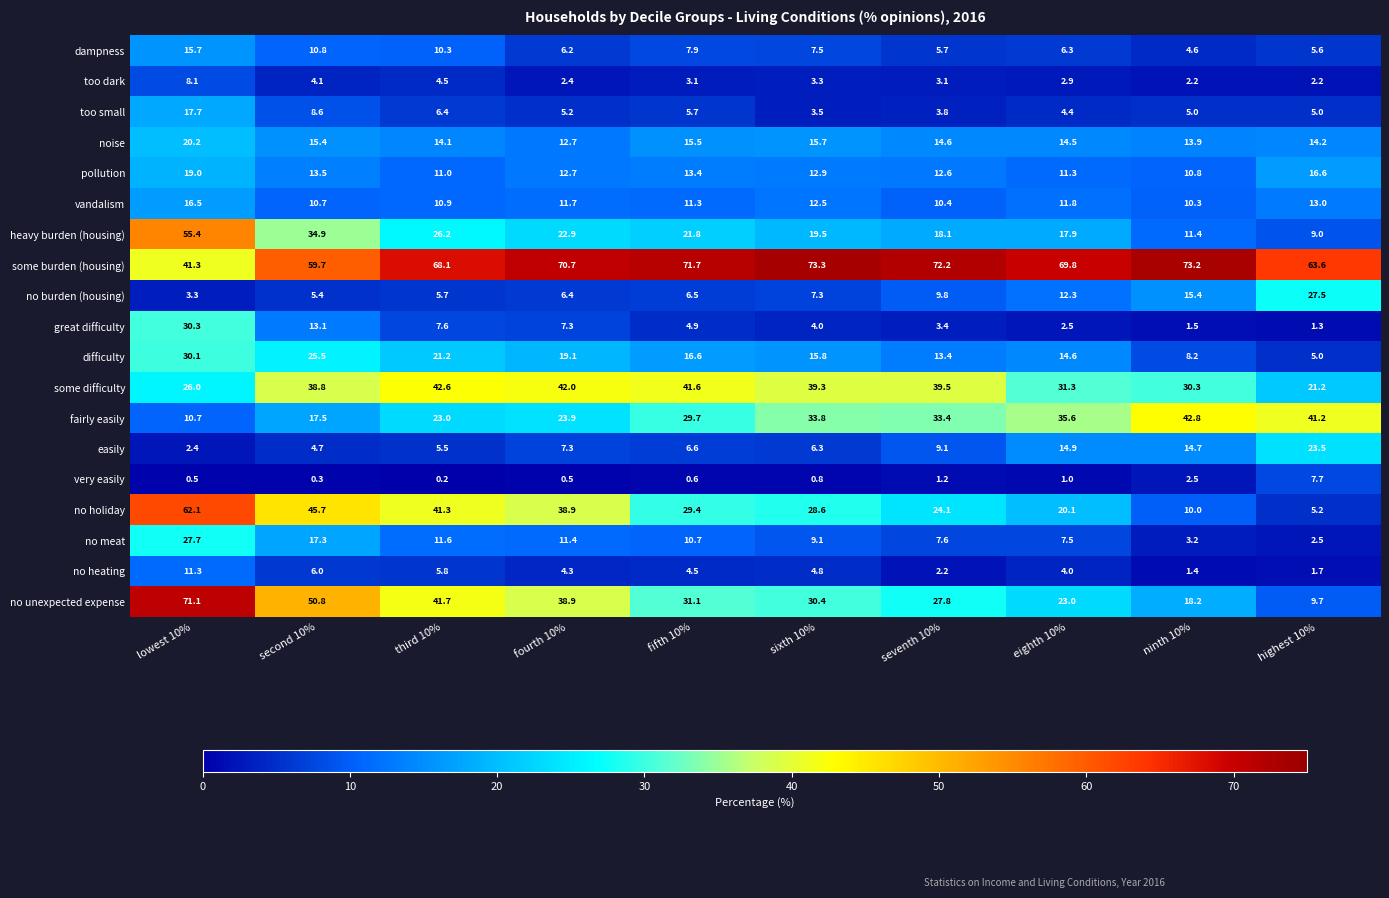

The some difficulty series shows 14.4 at fifth 10%. True or false?

False